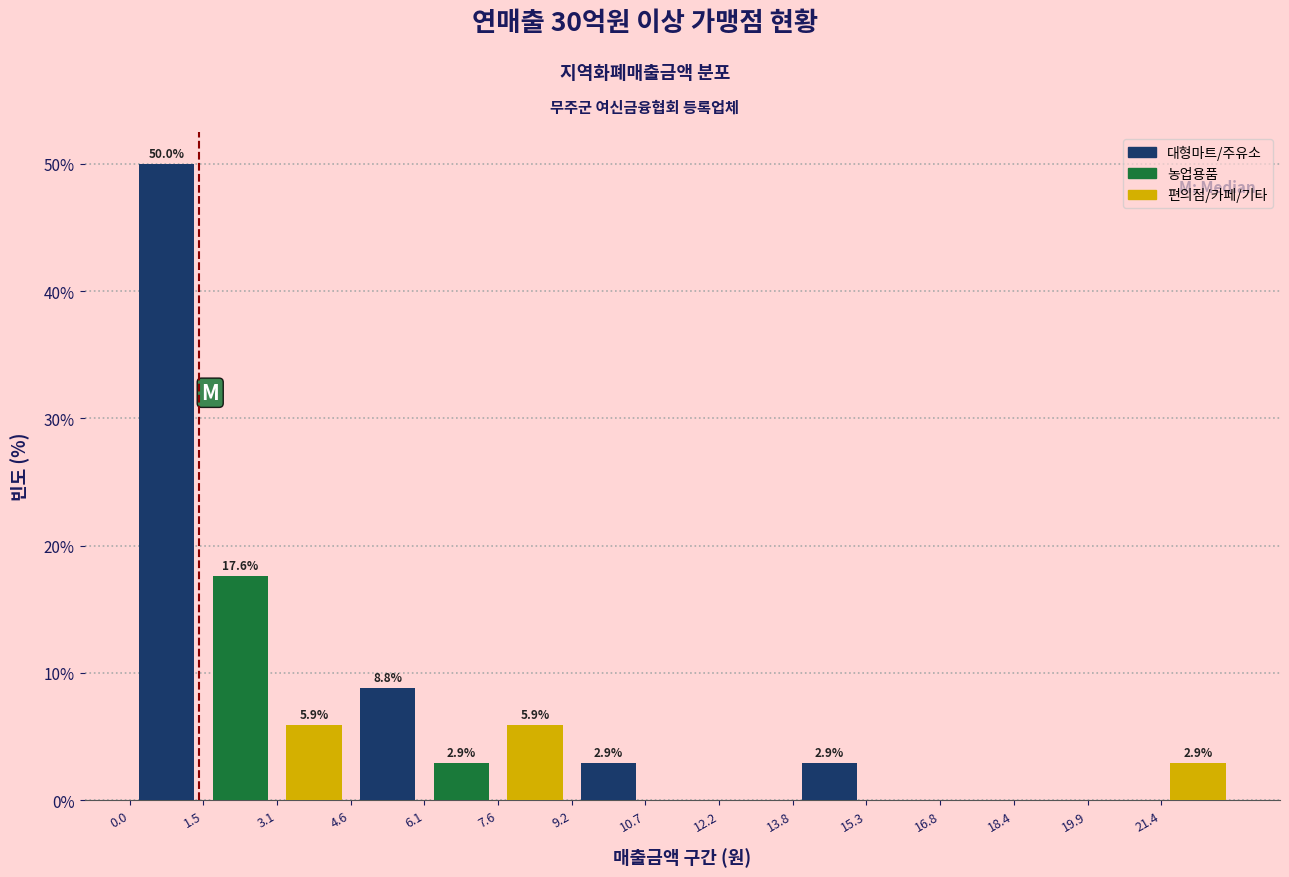

Reading left to right, transcribe all the data shown in this chart.

대형마트/주유소: 1.5=50.0	7.6=8.8	10.7=2.9	15.3=2.9	19.9=0.0
농업용품: 1.5=17.6	7.6=2.9	10.7=0.0	15.3=0.0	19.9=0.0
편의점/카페/기타: 1.5=5.9	7.6=5.9	10.7=0.0	15.3=0.0	19.9=2.9